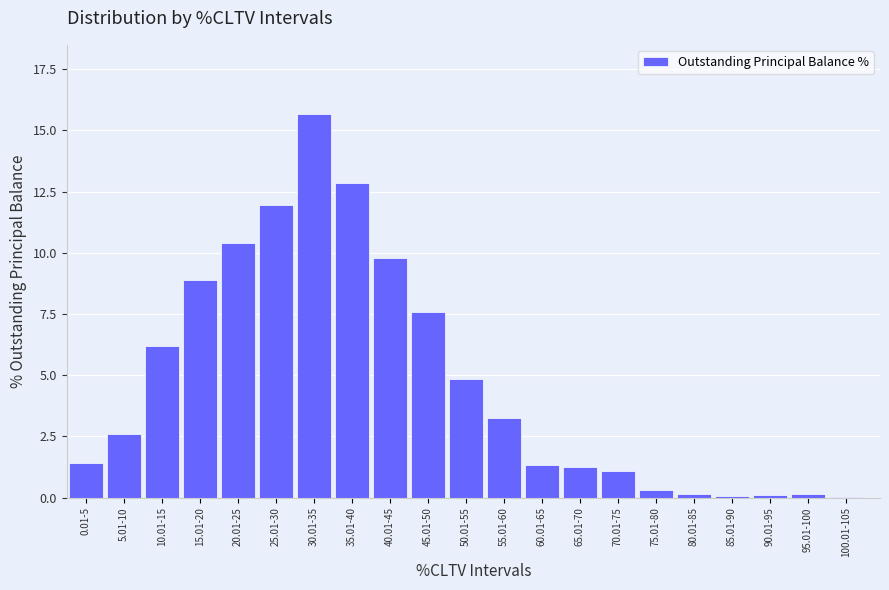

Is it true that the value at 25.01-30 is 7.8?

False